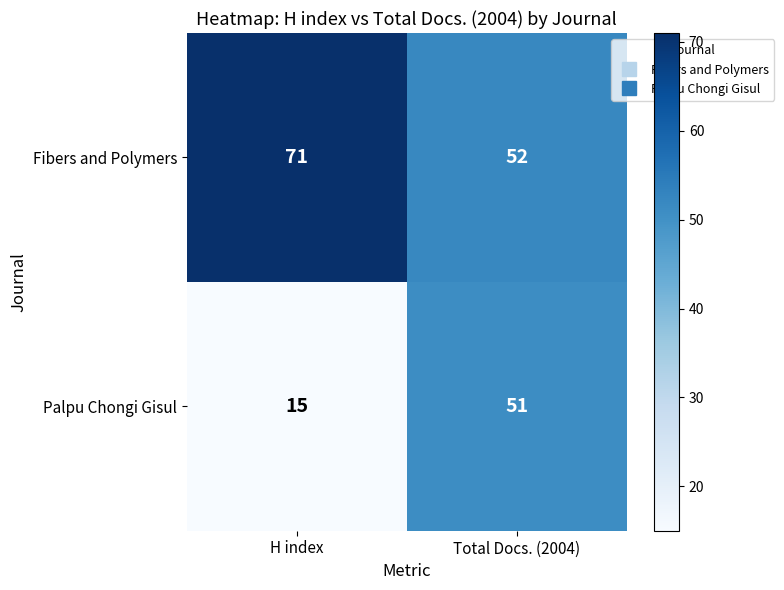

The Fibers and Polymers series shows 71 at H index. True or false?

True